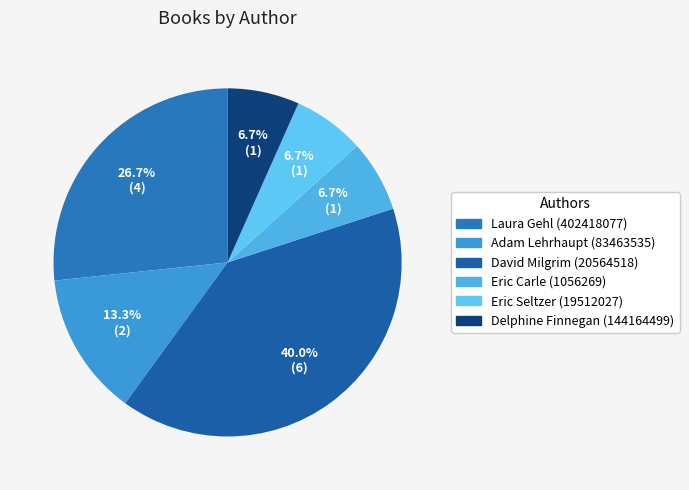

How many slices are in this pie chart?

6